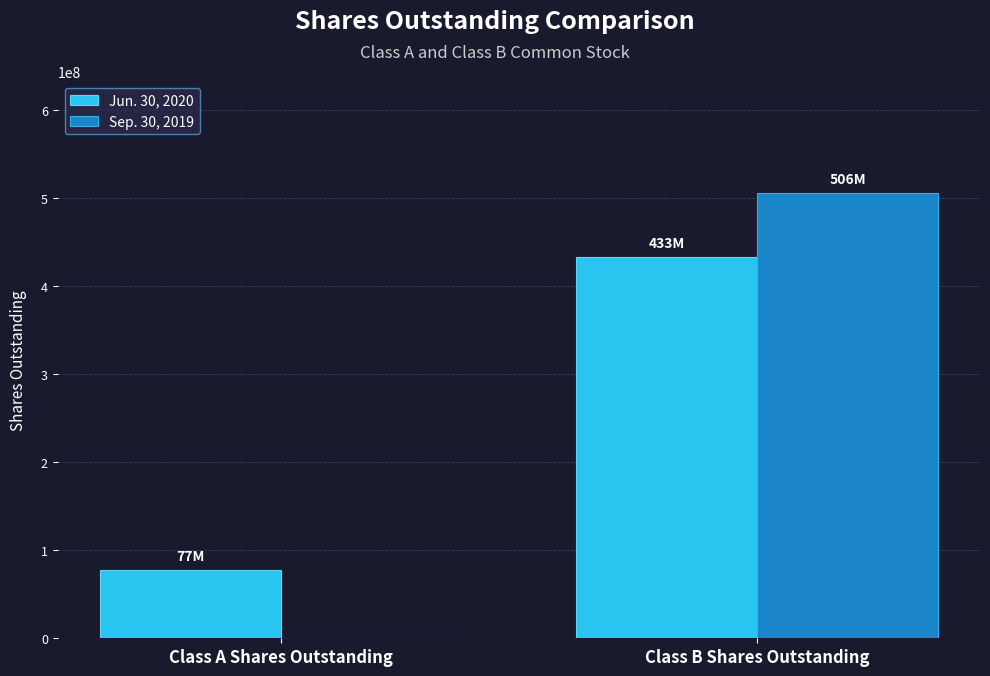

Between Class A Shares Outstanding and Class B Shares Outstanding, which series saw the biggest shift?

Sep. 30, 2019